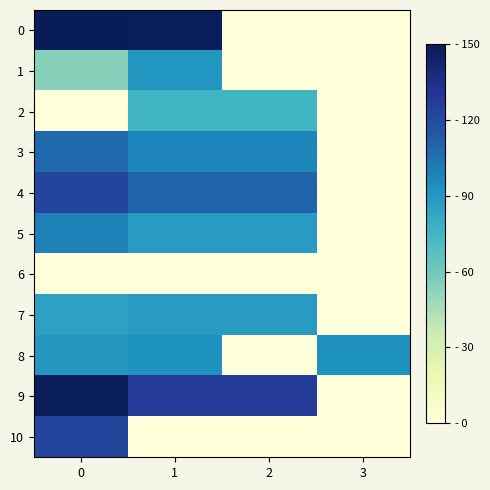

Reading right to left, list all the values displayed in this chart.

0: 3=0.0	2=0.0	1=149.4	0=150.0
1: 3=0.0	2=0.0	1=90.9	0=54.4
2: 3=0.0	2=74.8	1=74.8	0=0.0
3: 3=0.0	2=97.5	1=97.5	0=108.1
4: 3=0.0	2=109.6	1=109.6	0=122.9
5: 3=0.0	2=88.1	1=88.1	0=99.5
6: 3=0.0	2=0.0	1=0.0	0=0.0
7: 3=0.0	2=88.1	1=88.1	0=85.3
8: 3=93.5	2=0.0	1=93.5	0=90.6
9: 3=0.0	2=127.6	1=127.6	0=148.3
10: 3=0.0	2=0.0	1=0.0	0=123.3